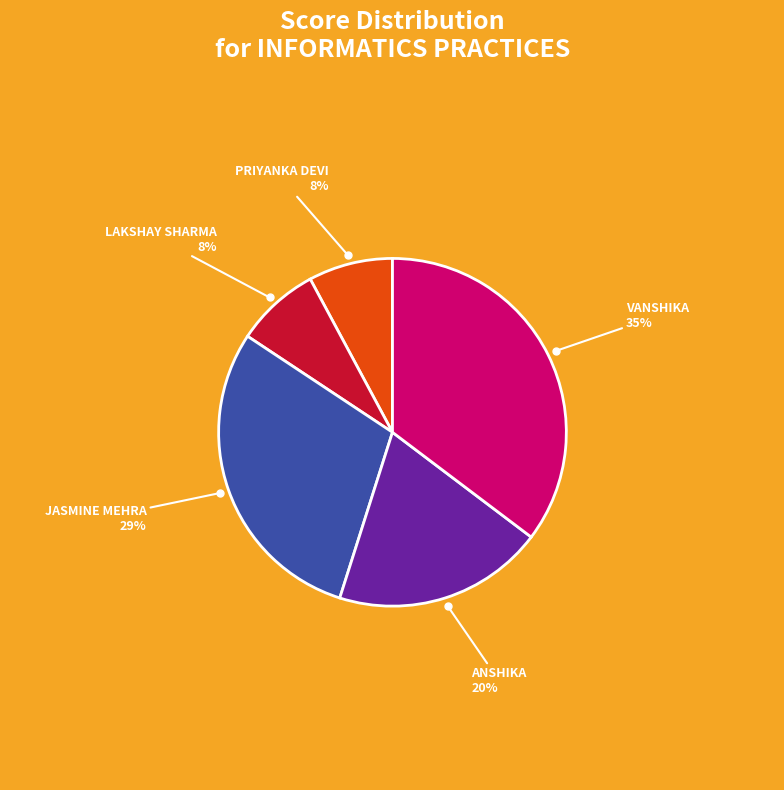

How many slices are in this pie chart?

5